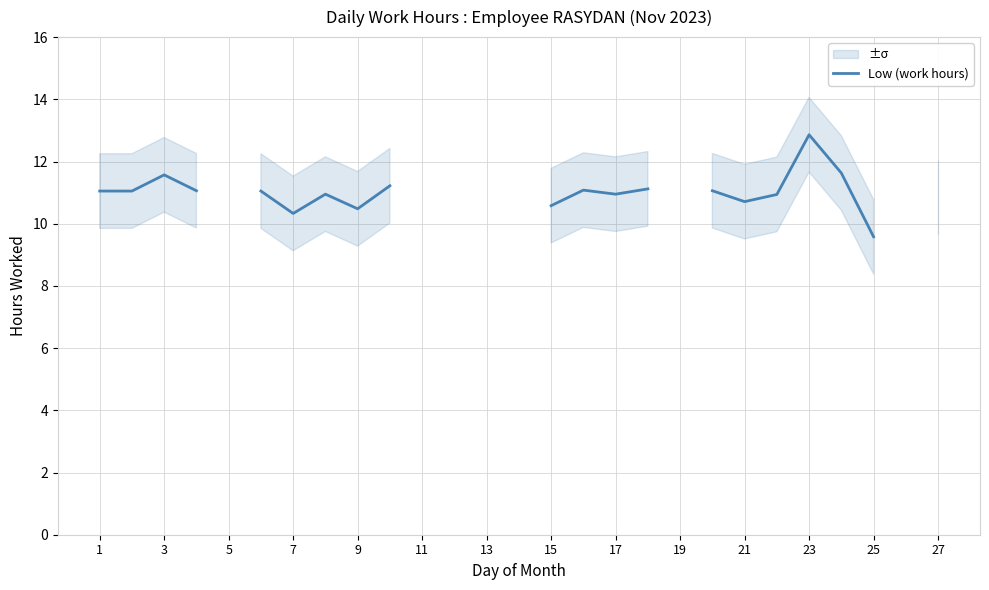

How many values exceed 11?

11